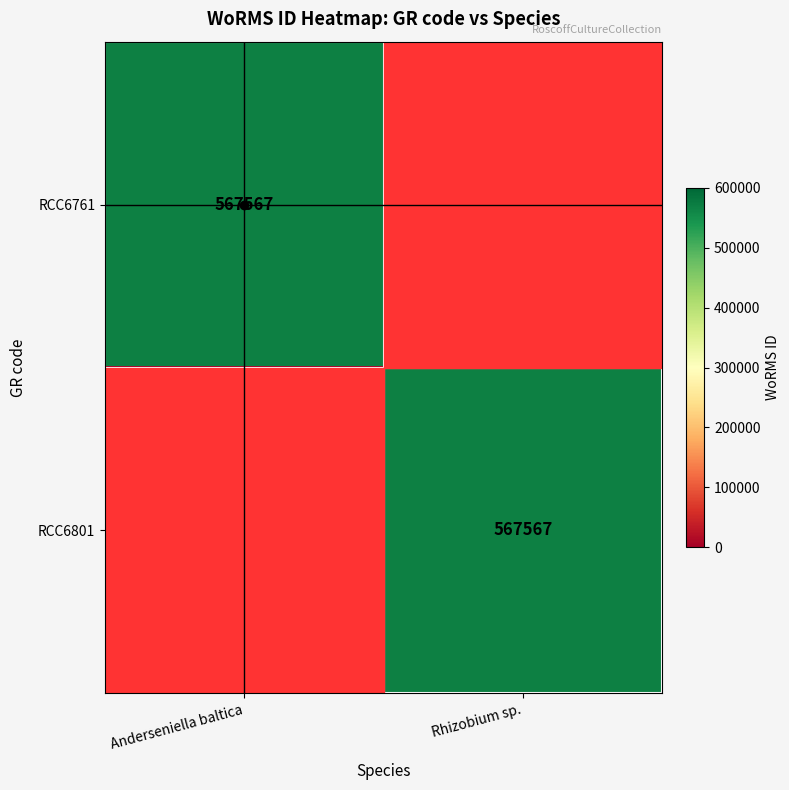

Is it true that RCC6761 equals 912484 at Anderseniella baltica?

False